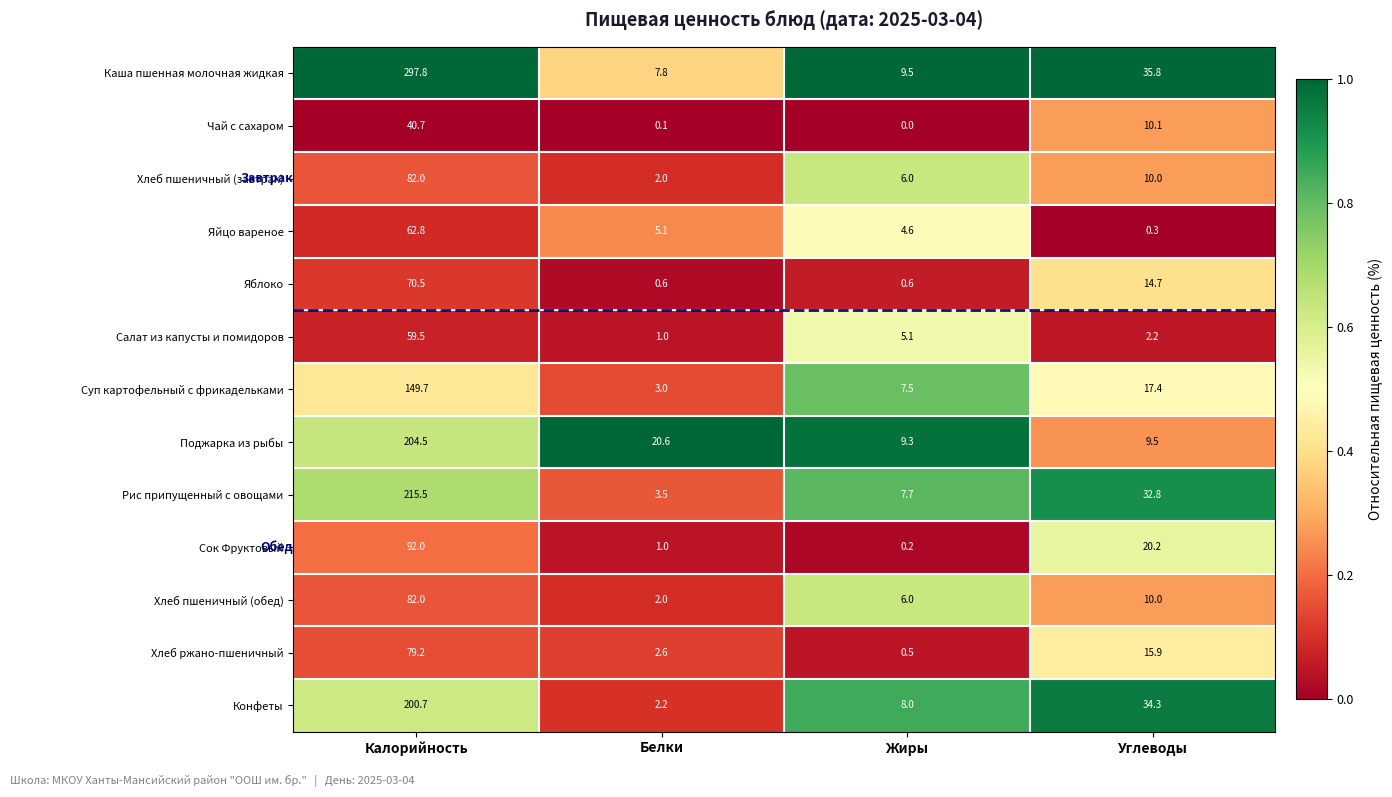

The value of Салат из капусты и помидоров at Белки is 1.0. True or false?

True